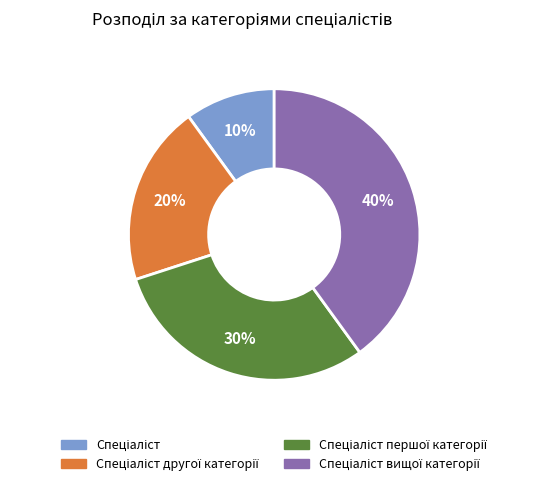

To the nearest percent, what is the average slice percentage?

25%